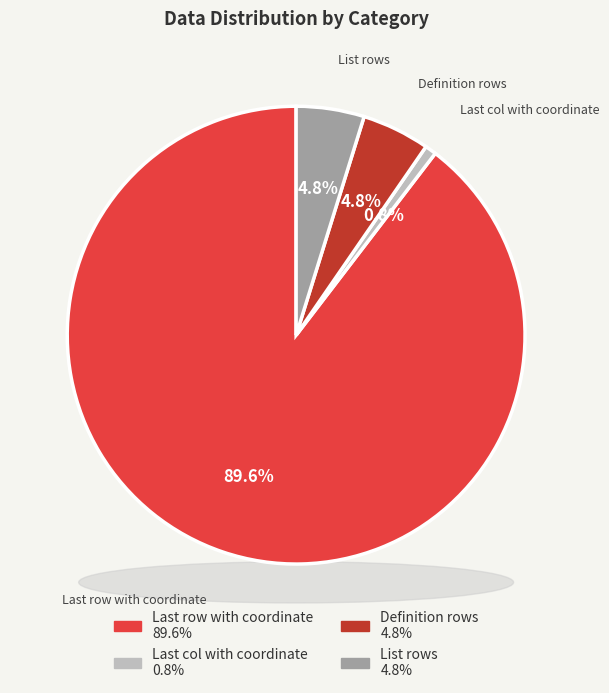

Do List rows and Definition rows together represent more than half of the pie?

No